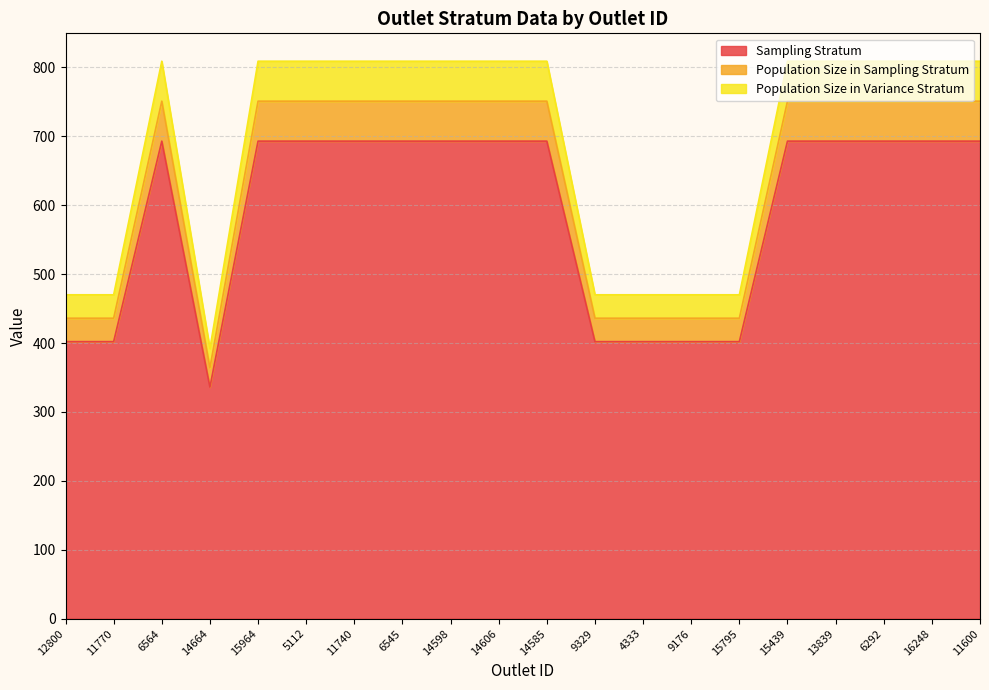

At how many categories does at least one series exceed 425?

19